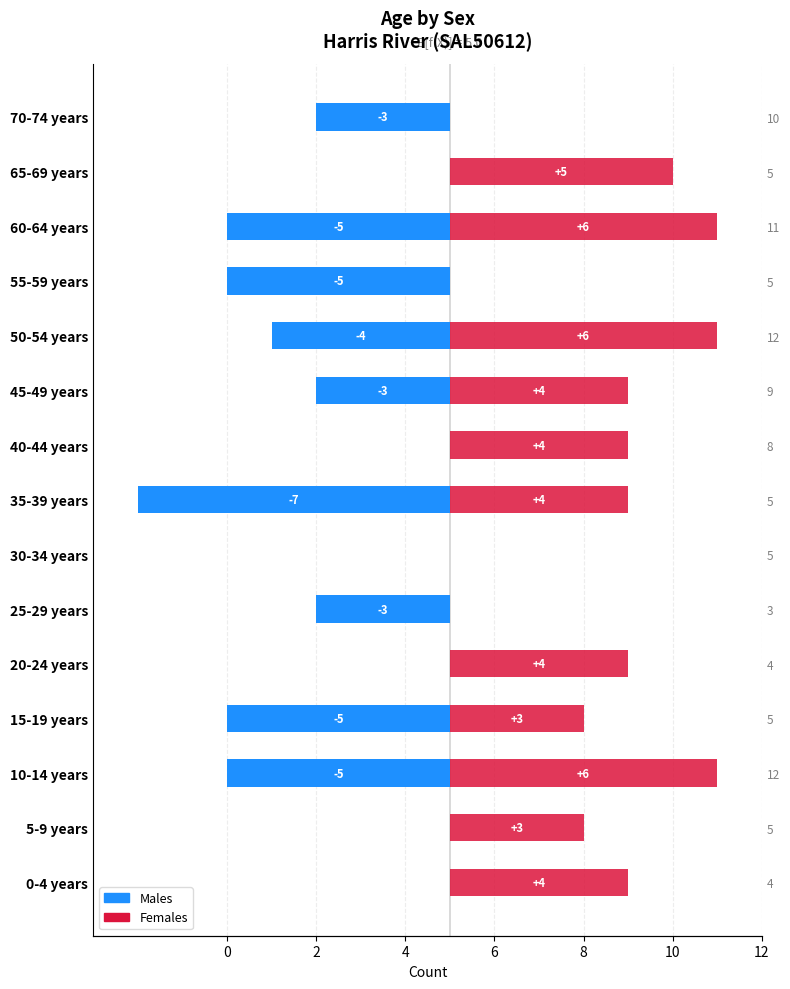

Reading left to right, list all the values displayed in this chart.

Males: 0	0	-5	-5	0	-3	0	-7	0	-3	-4	-5	-5	0	-3
Females: 4	3	6	3	4	0	0	4	4	4	6	0	6	5	0